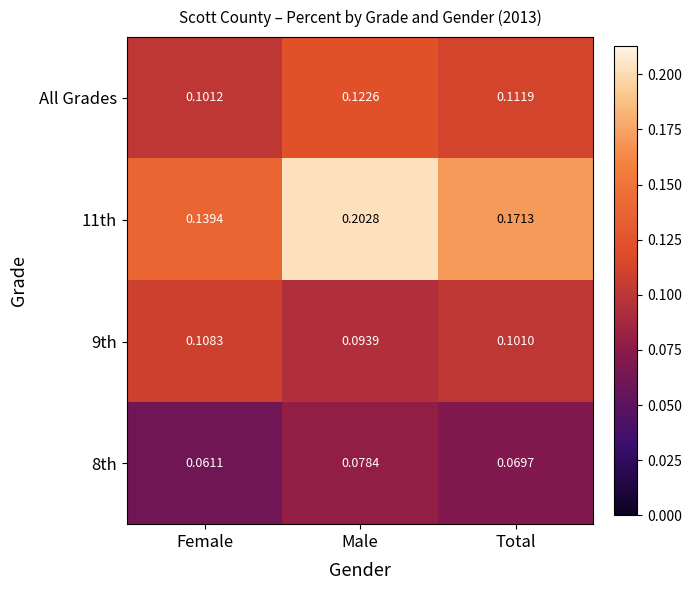

What is the total value across all series at Male?

0.5